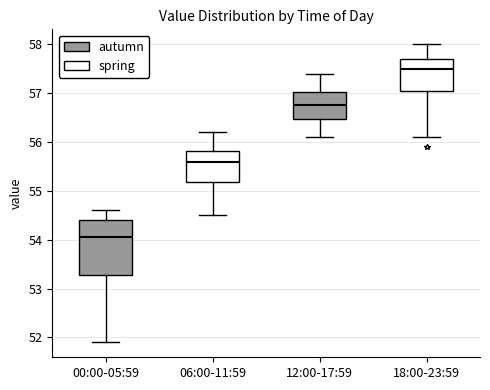

Reading left to right, read every box against the y-axis: the position of its median line, the range the box covers, and the ends of its whiskers. The values are not printed on the chart, so give them approximately, as read against the axis.

00:00-05:59: median 54.1, box 53.3 to 54.4, whiskers 51.9 to 54.6
06:00-11:59: median 55.6, box 55.2 to 55.8, whiskers 54.5 to 56.2
12:00-17:59: median 56.8, box 56.5 to 57.0, whiskers 56.1 to 57.4
18:00-23:59: median 57.5, box 57.1 to 57.7, whiskers 56.1 to 58.0